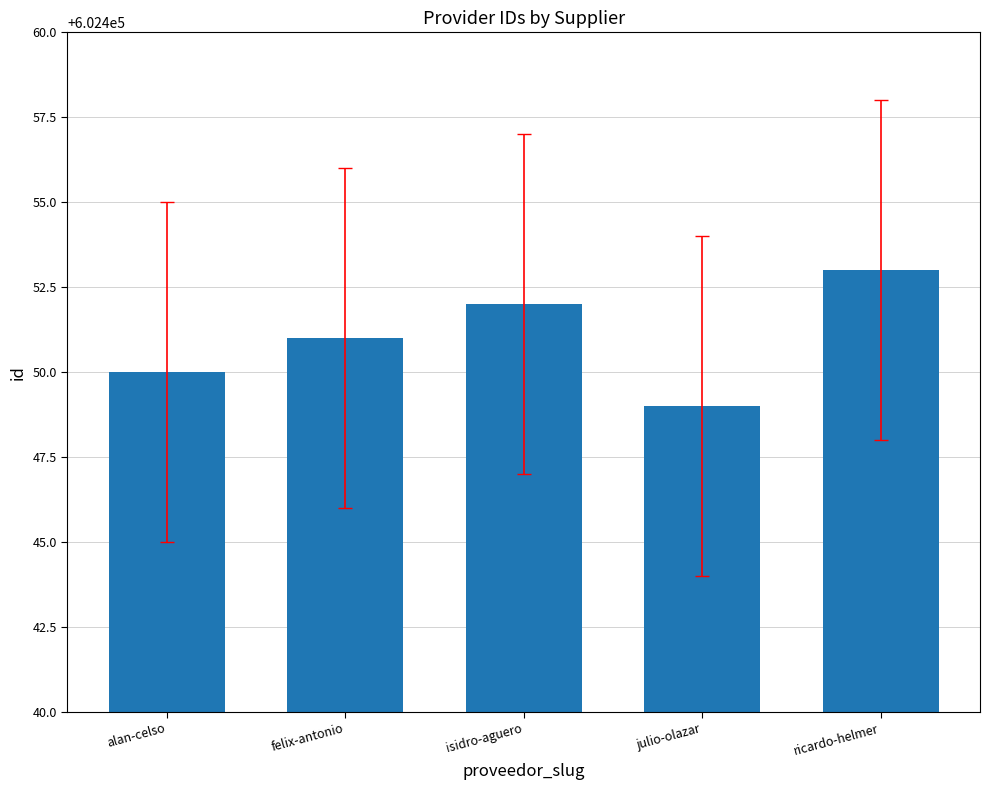

Between felix-antonio and isidro-aguero, which is larger?

isidro-aguero